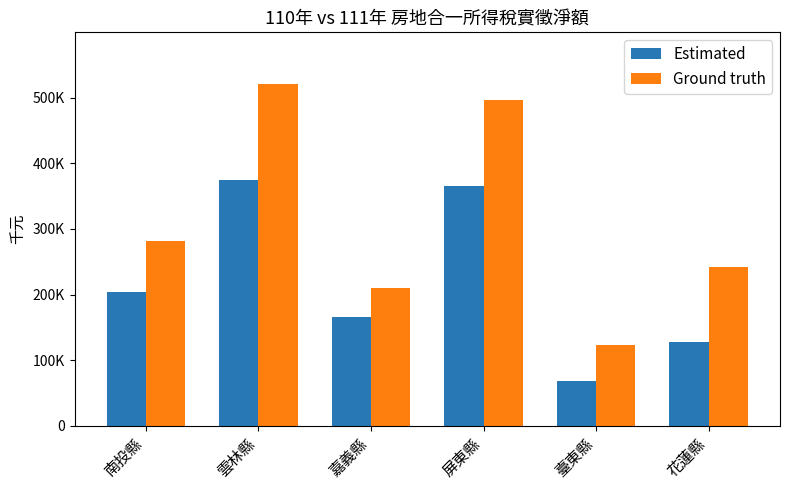

What is the value of the Ground truth bar at the 4th from the left?

497012